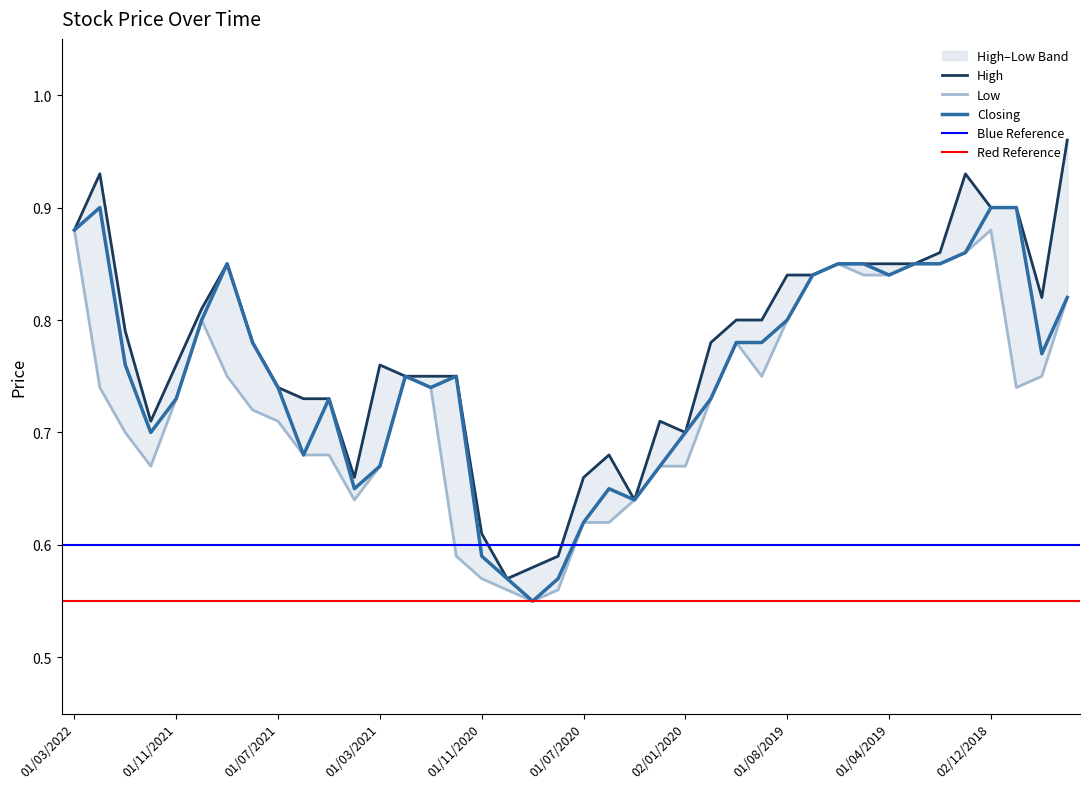

Between 01/10/2020 and 01/09/2020, which is larger?

01/09/2020